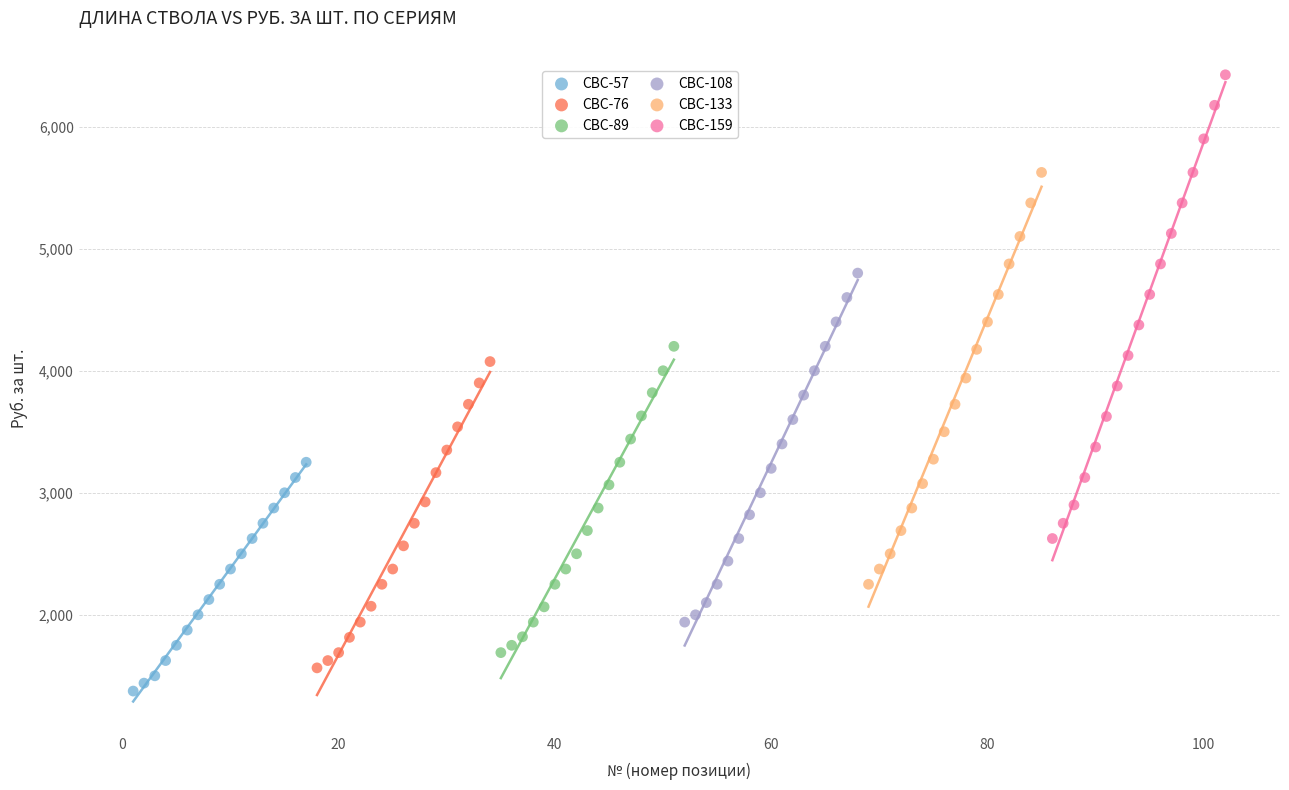

Which series has the widest spread of Y values?

СВС-159